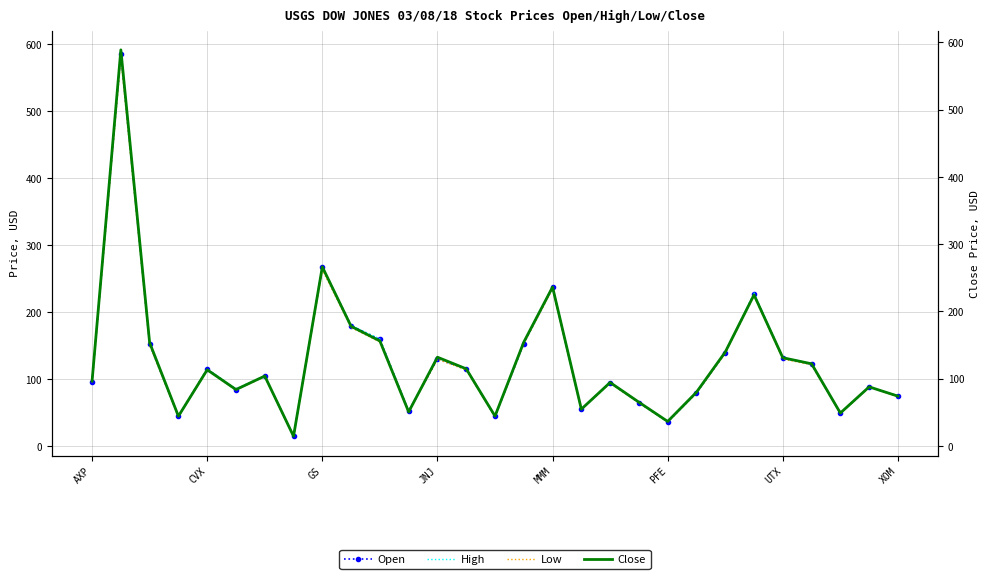

True or false: Open has a value of 96.0 at AXP.

True